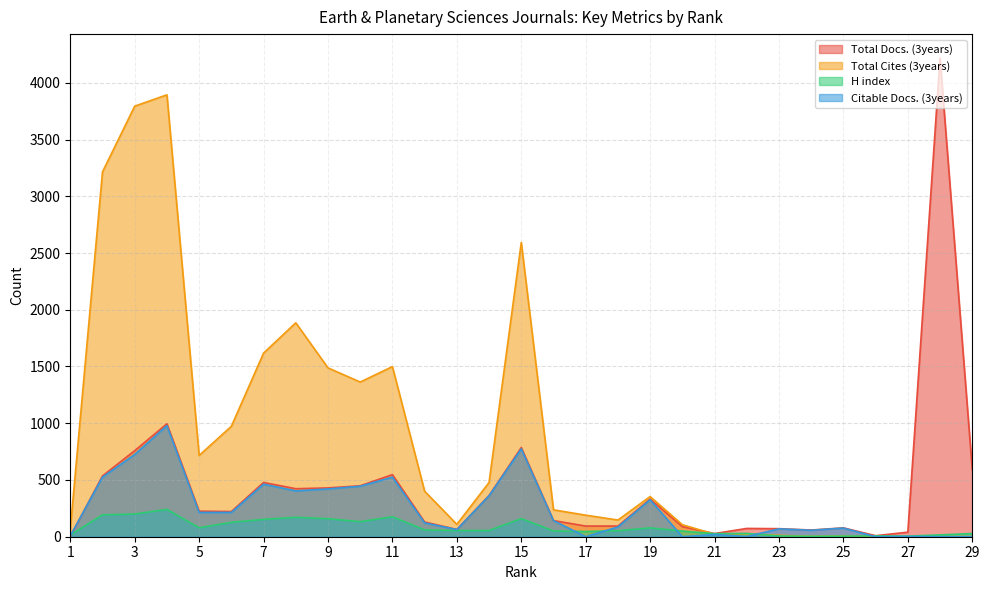

How many distinct data groups are displayed?

4